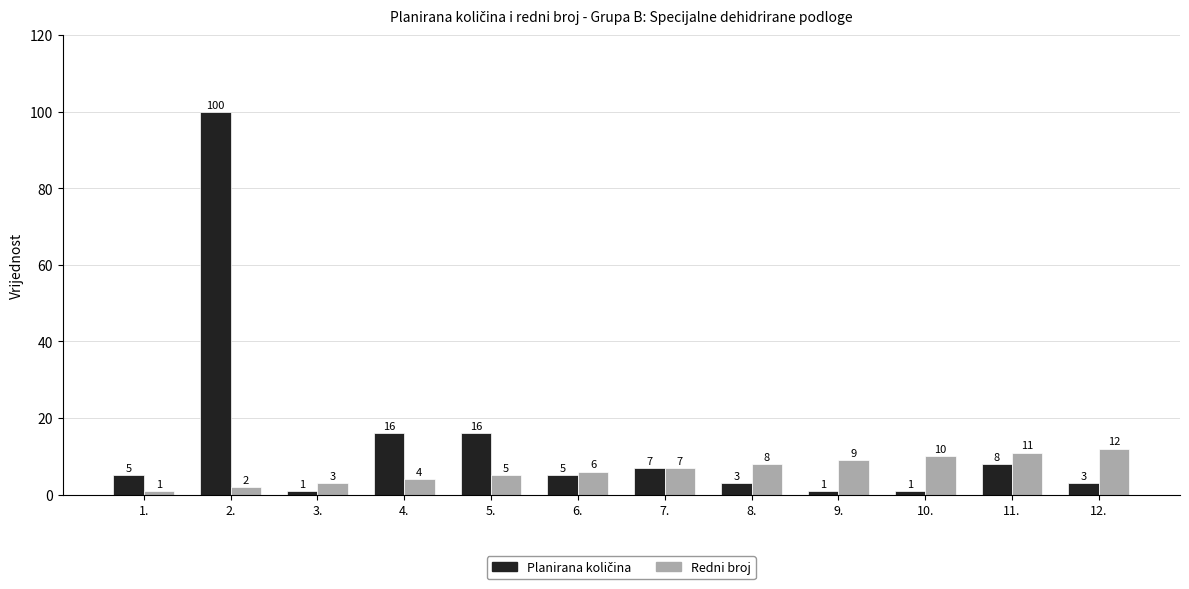

What is the greatest value displayed?

100